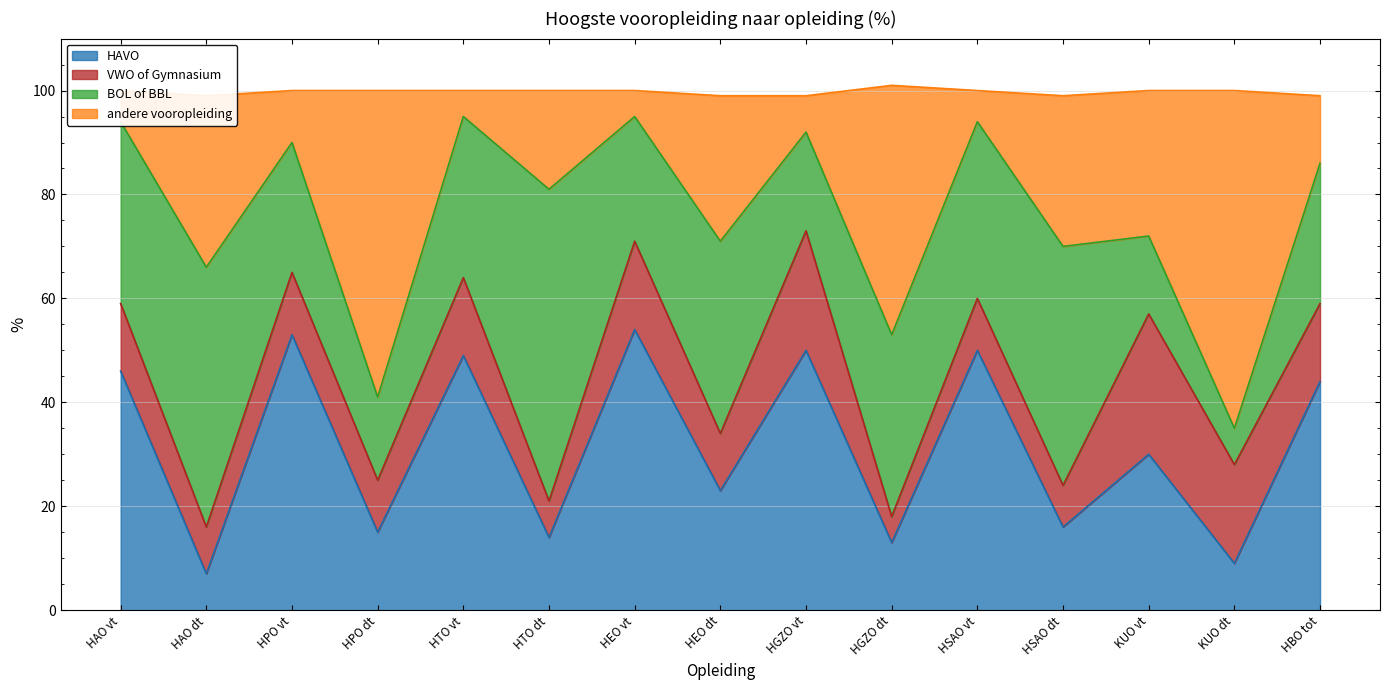

True or false: HAVO has a value of 41 at HEO dt.

False